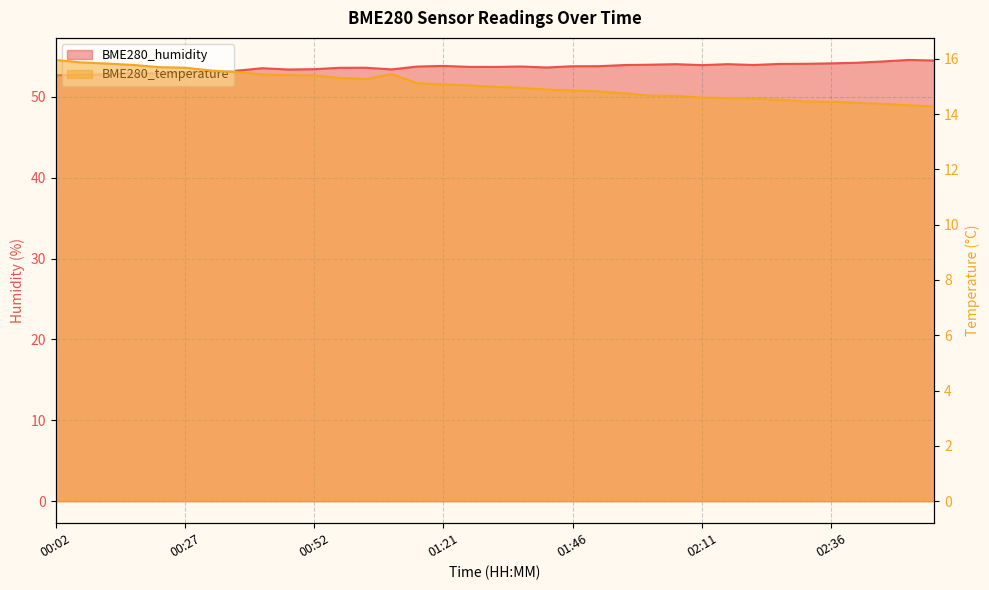

What is the sum of all BME280_temperature values?

526.6